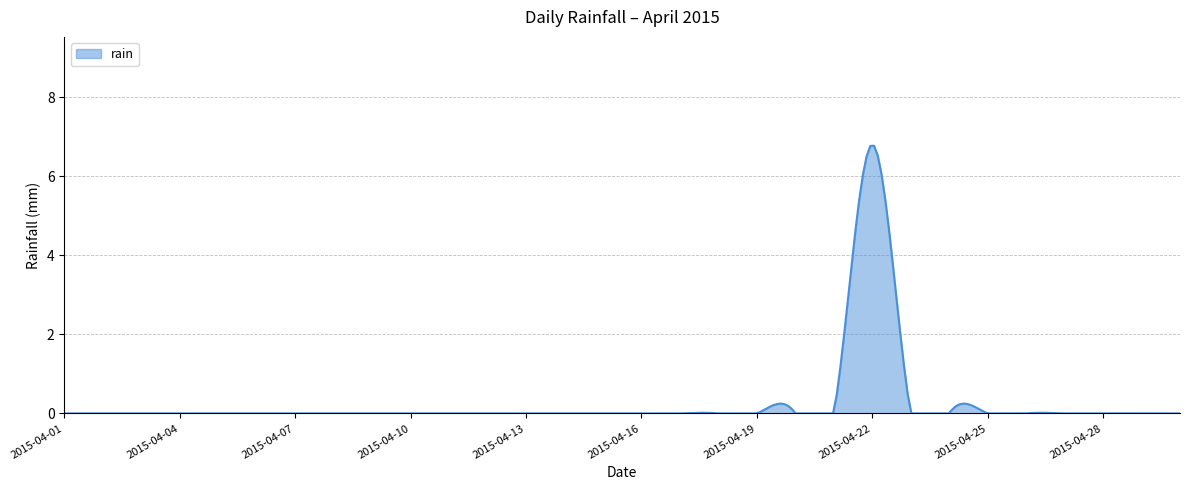

What is the difference between the maximum and minimum values?

6.8